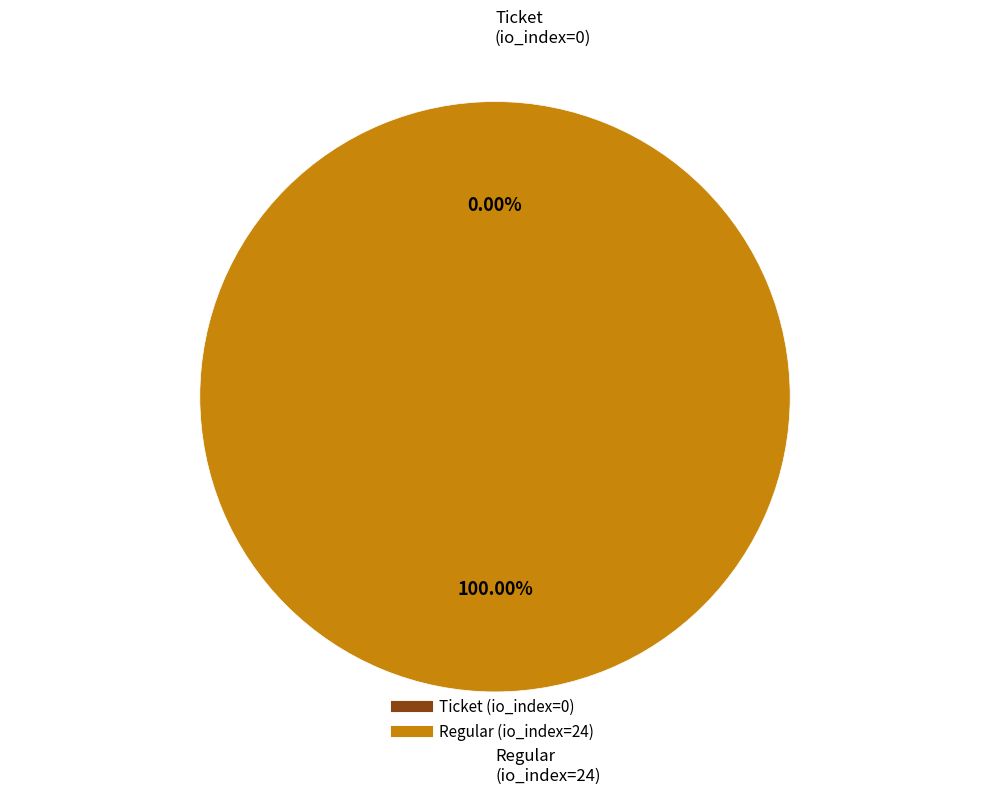

How many segments does this pie chart have?

2